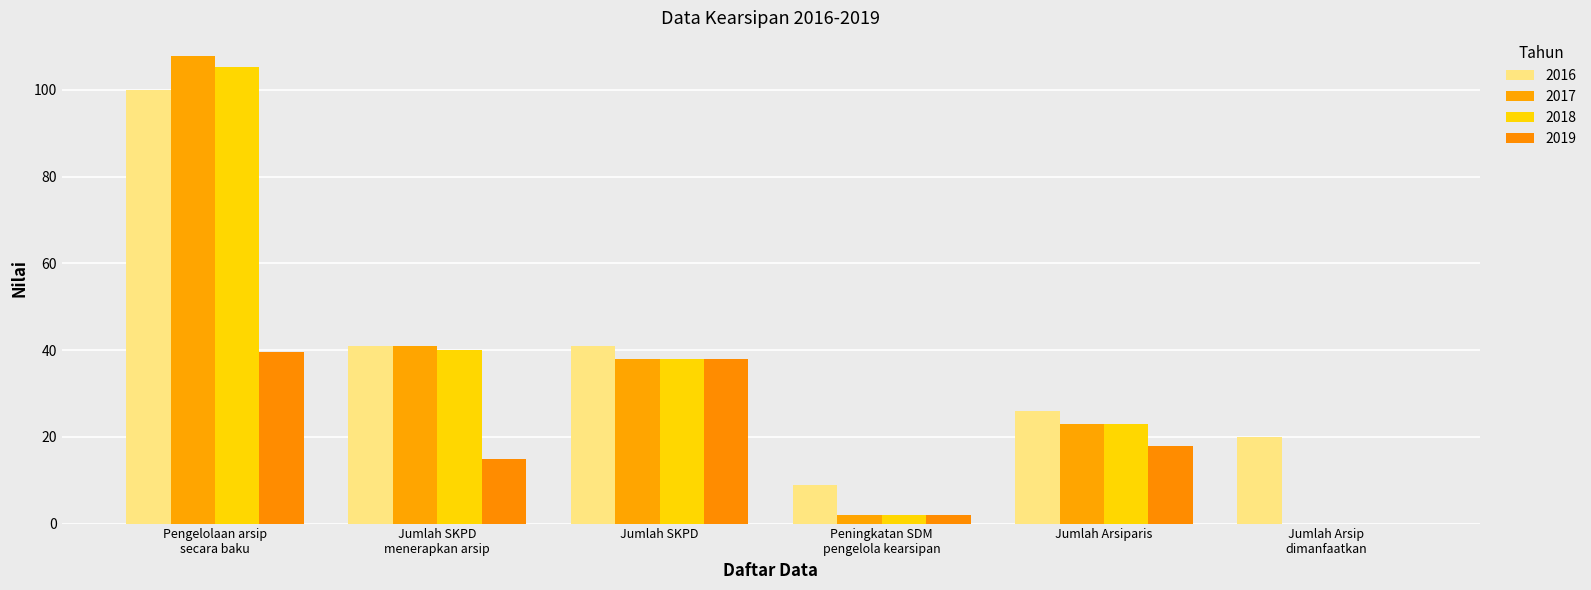

What is the difference between the highest and lowest values at Jumlah SKPD?

3.0